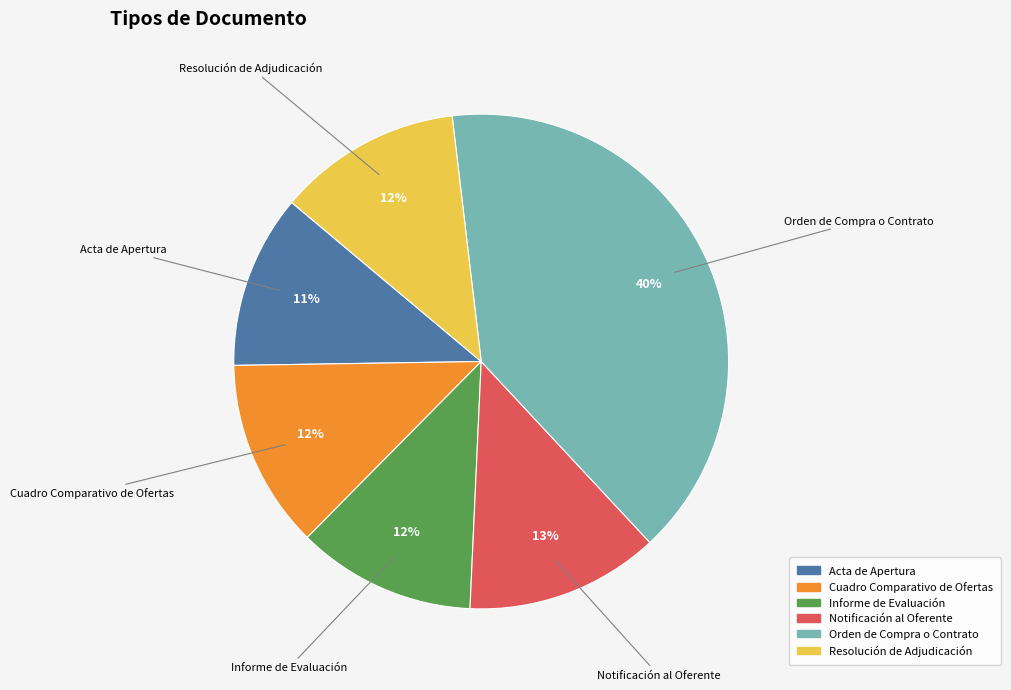

How many slices are in this pie chart?

6